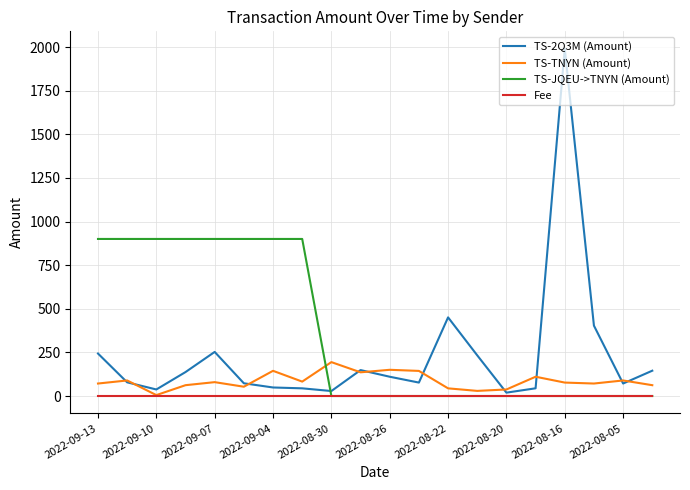

Which series has the largest total across all categories?

TS-JQEU->TNYN (Amount)